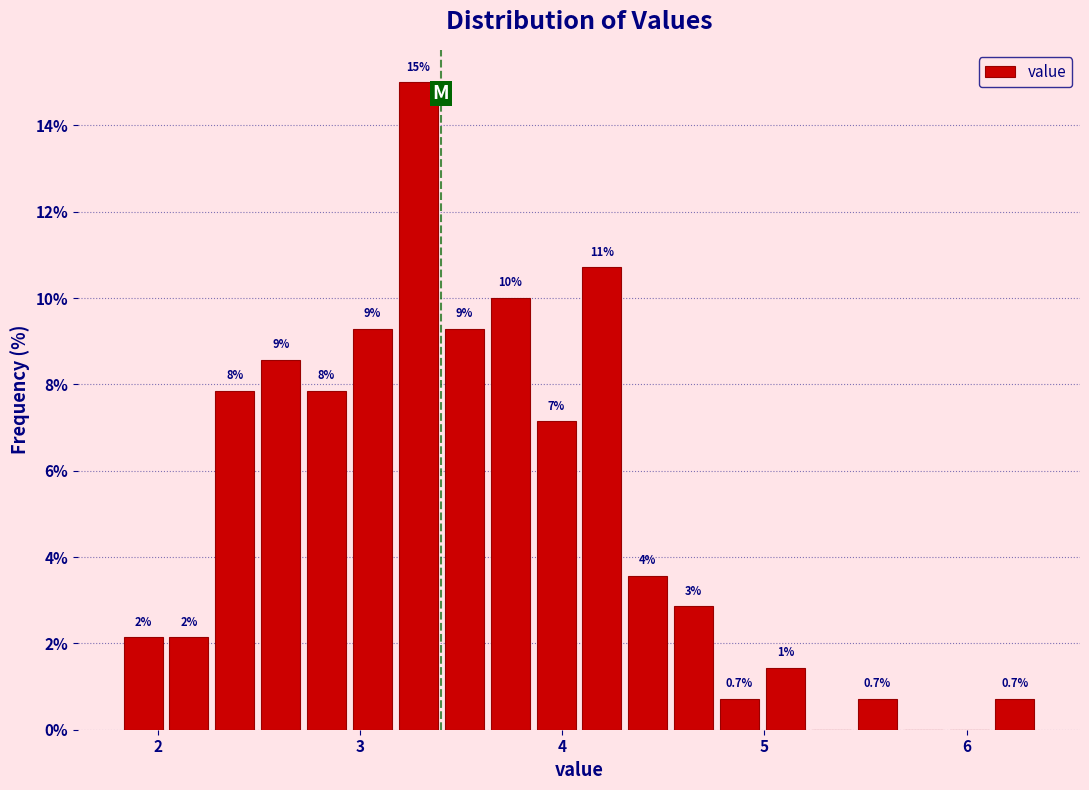

Around what value on the x-axis is the tallest bar? Give the approximate position of its centre, as read against the axis.

3.3